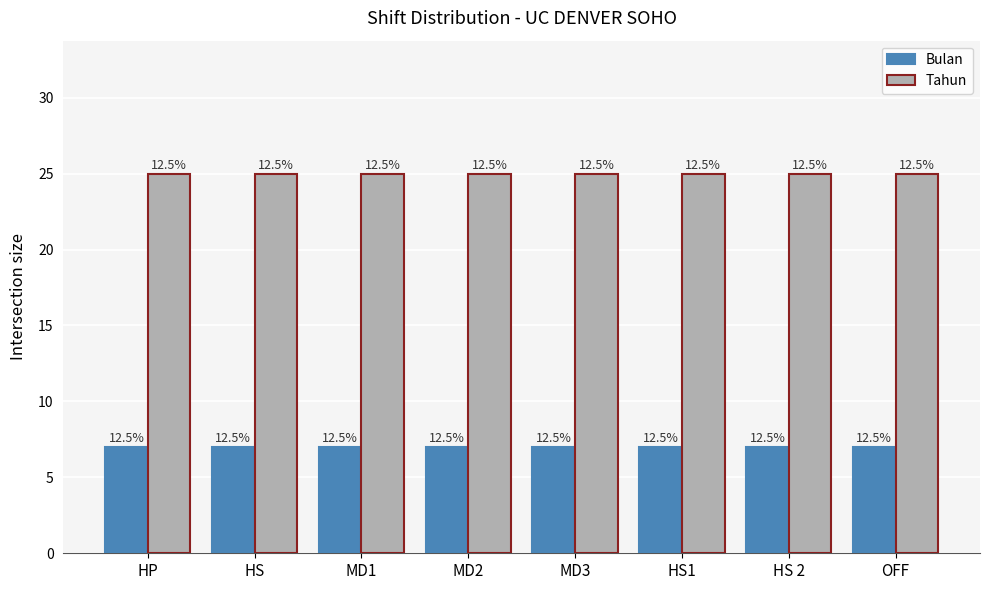

Does the chart contain any negative values?

No